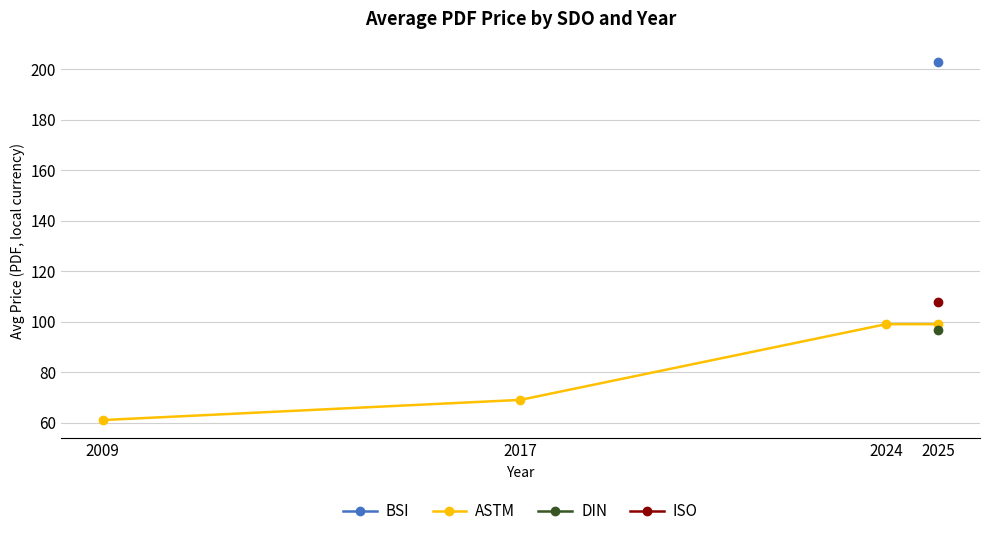

True or false: ASTM has a value of 61 at 2009.

True